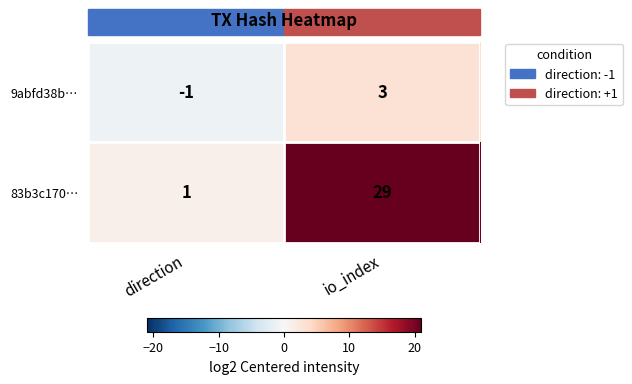

What is the difference between the 83b3c170… values at direction and io_index?

28